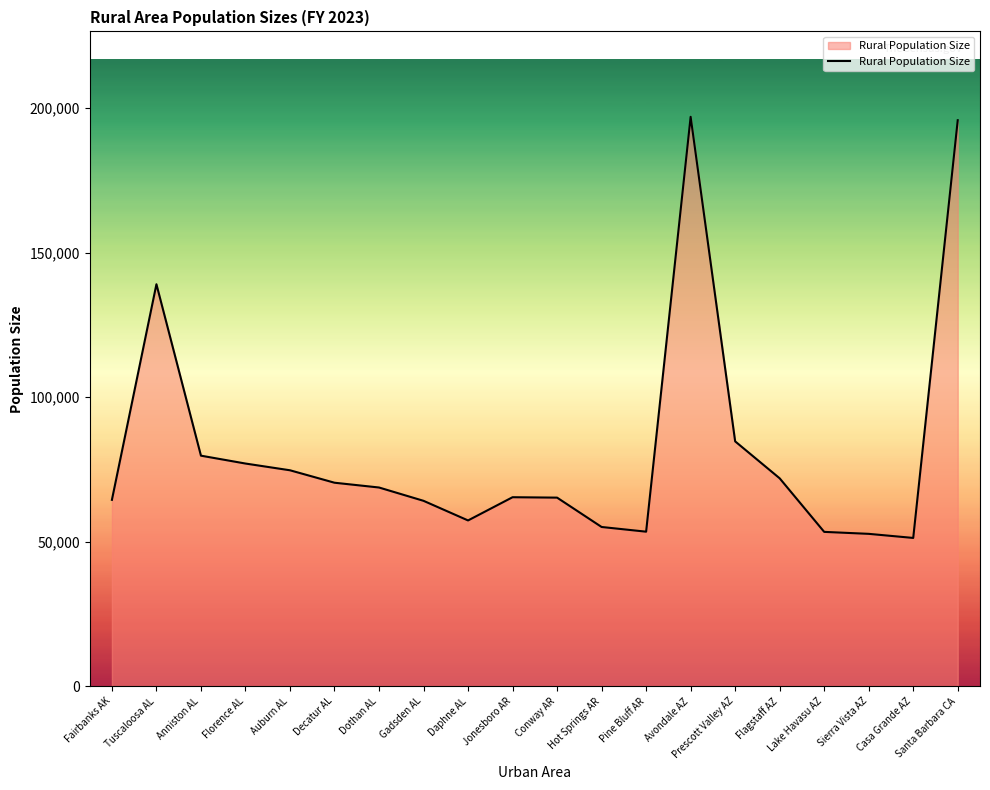

The value at Hot Springs AR is 55121. True or false?

True